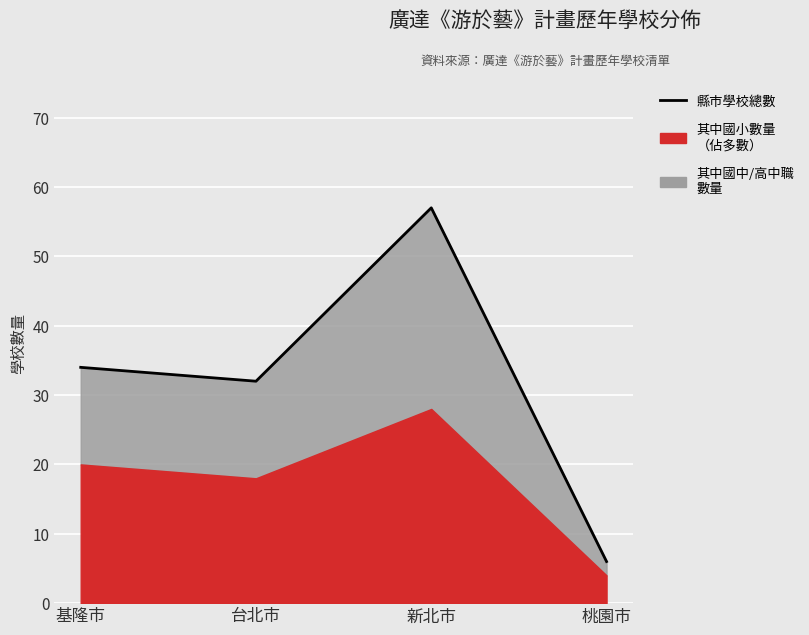

Read the value at 桃園市, to the nearest 5.

5